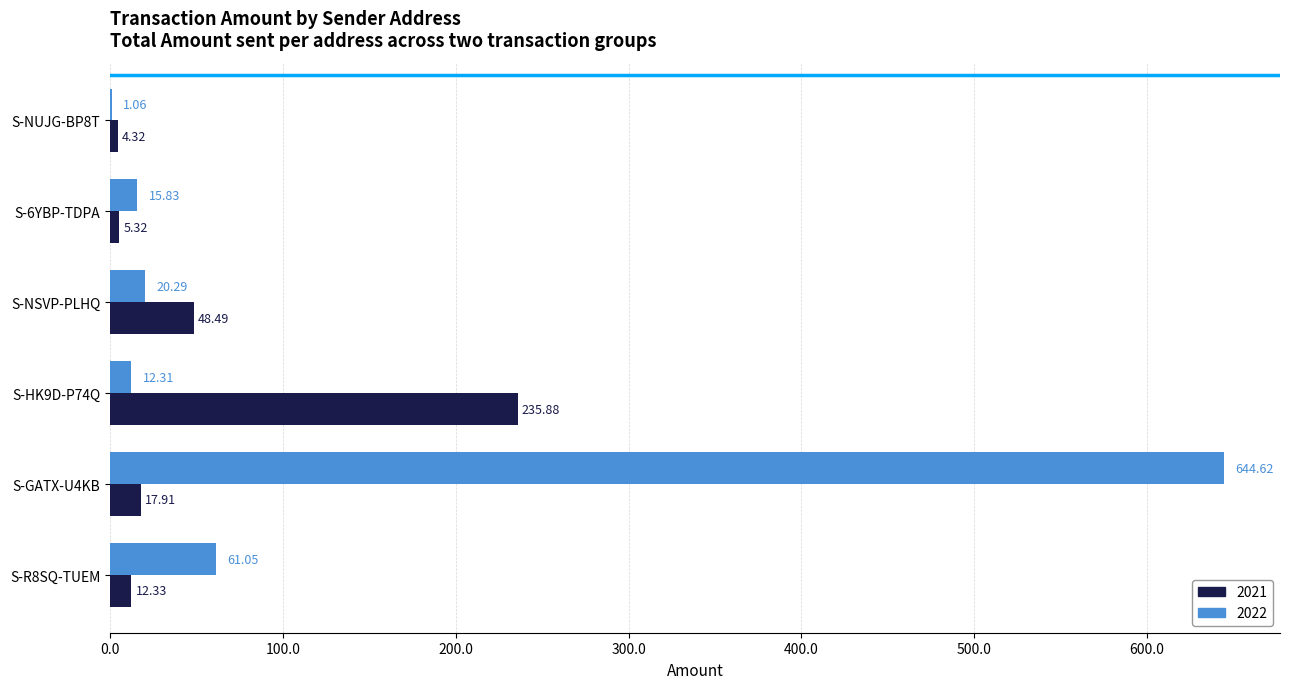

What is the sum of the 2022 values at S-NUJG-BP8T and S-6YBP-TDPA?

16.9